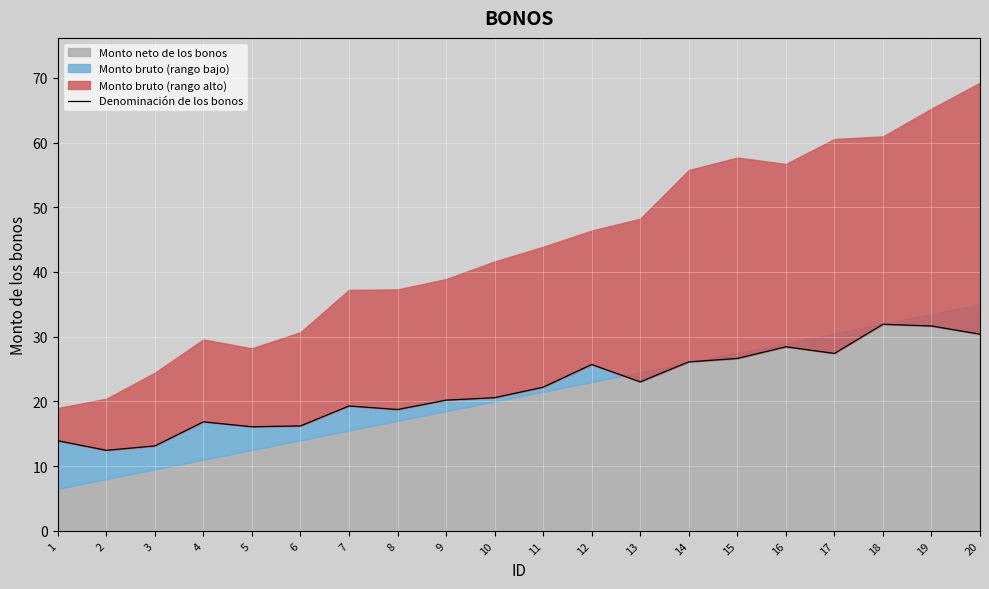

At which category does the chart reach its peak across all series?

18